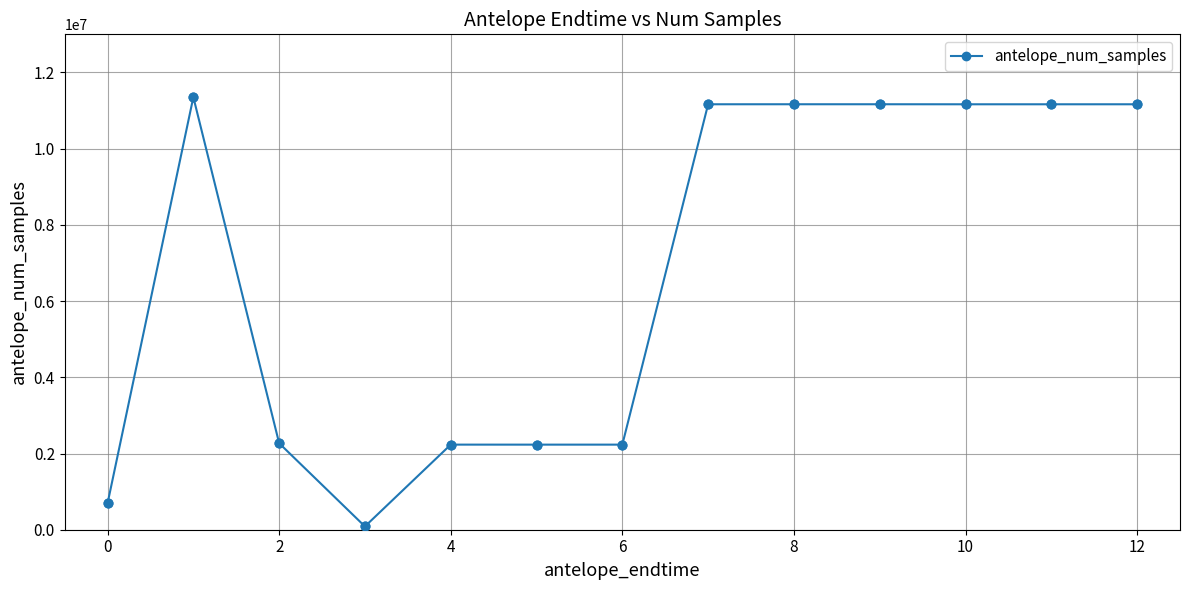

What is the average value?

6775835